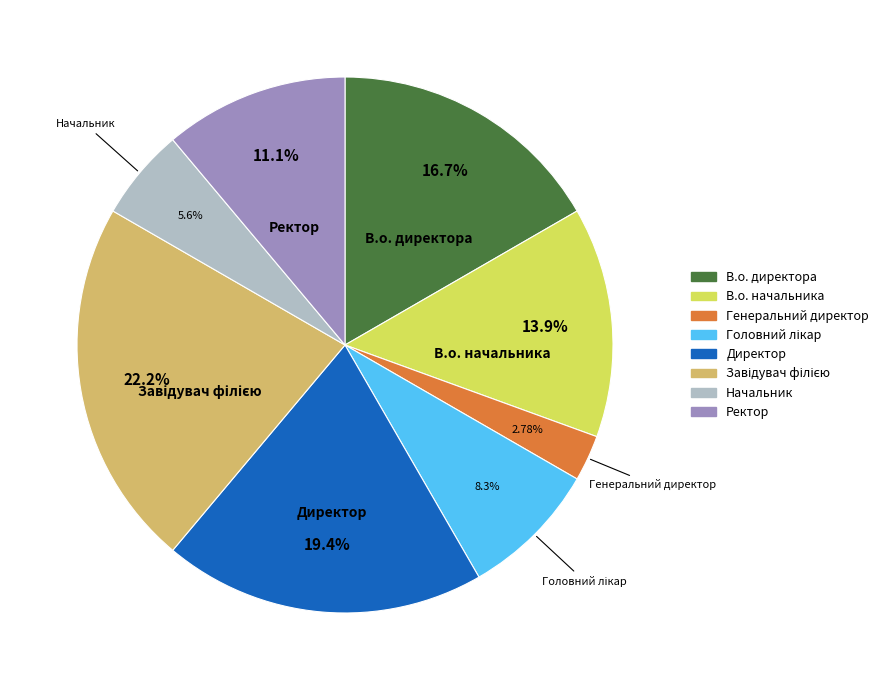

Is there a majority slice in this chart?

No